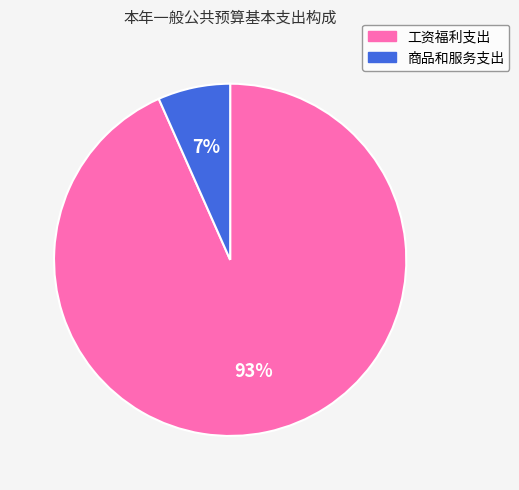

Which has a higher value, 商品和服务支出 or 工资福利支出?

工资福利支出